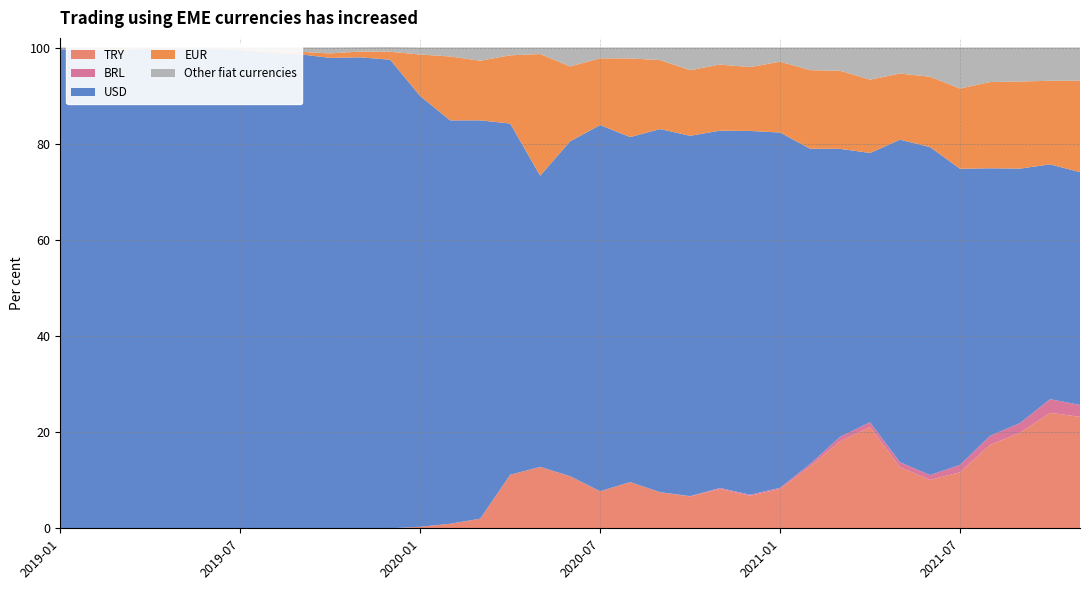

Reading left to right, what are all the values shown in this chart?

TRY: 0.0	0.0	0.0	0.0	0.0	0.0	0.0	0.0	0.0	0.0	0.0	0.0	0.3	0.9	2.0	11.1	12.8	10.8	7.7	9.6	7.5	6.6	8.2	6.8	8.2	12.8	18.1	21.0	12.7	10.1	11.7	17.4	19.9	24.0	23.2
BRL: 0.0	0.0	0.0	0.0	0.0	0.0	0.0	0.0	0.0	0.0	0.0	0.0	0.0	0.0	0.0	0.0	0.0	0.0	0.0	0.0	0.0	0.1	0.2	0.2	0.3	0.5	0.9	1.0	1.0	1.0	1.5	1.9	2.0	2.8	2.5
USD: 99.6	99.5	99.4	99.7	99.7	99.7	99.5	98.9	98.6	97.8	98.0	97.5	89.6	83.9	82.8	73.1	60.6	69.7	76.2	71.7	75.5	74.9	74.3	75.7	73.9	65.6	59.9	56.0	67.1	68.2	61.6	55.6	52.9	48.8	48.4
EUR: 0.0	0.0	0.2	0.1	0.1	0.1	0.2	0.3	0.5	0.9	1.2	1.7	8.6	13.3	12.4	14.2	25.3	15.6	13.9	16.4	14.4	13.6	13.7	13.3	14.7	16.3	16.2	15.2	13.8	14.6	16.7	17.9	18.1	17.4	19.0
Other fiat currencies: 0.4	0.5	0.3	0.2	0.2	0.2	0.3	0.8	0.9	1.2	0.9	1.0	1.5	1.9	2.8	1.6	1.4	3.9	2.2	2.3	2.6	4.7	3.5	4.1	3.0	4.7	4.8	6.7	5.4	6.1	8.5	7.2	7.1	6.9	6.9